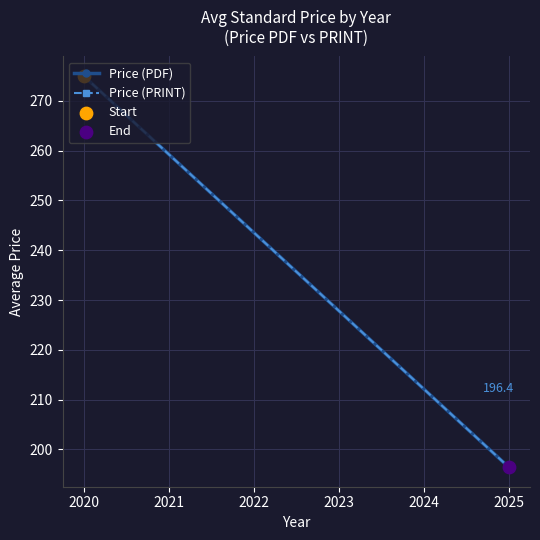

What are all the series names shown in the legend?

Price (PDF), Price (PRINT)